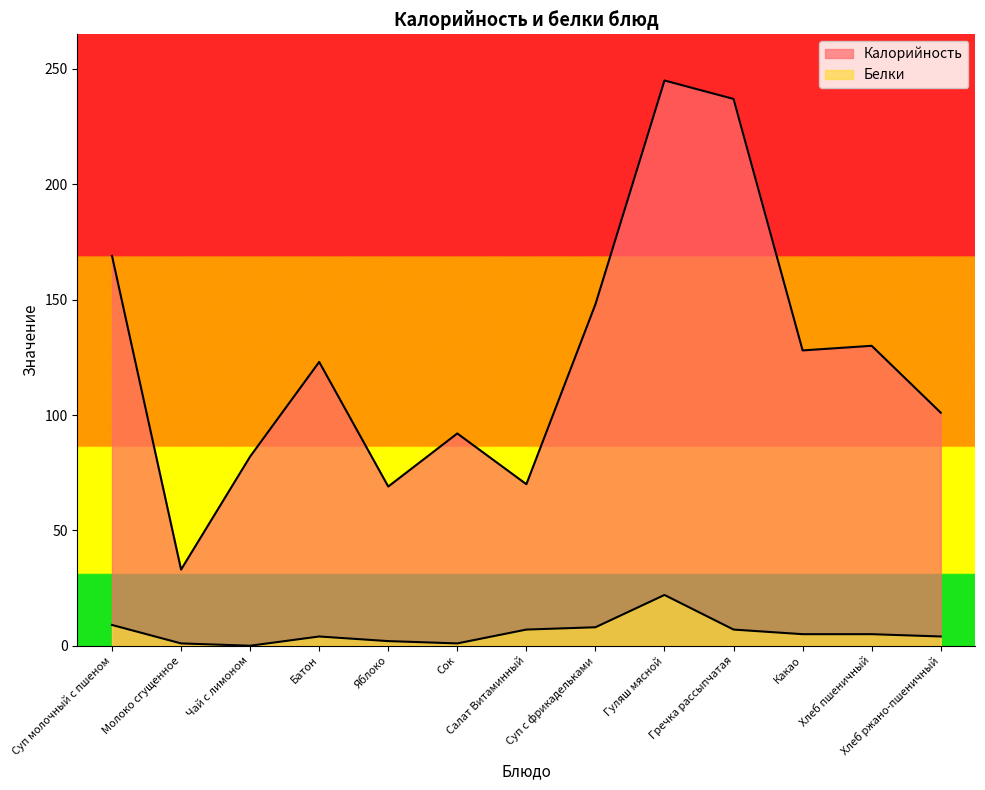

Between Хлеб ржано-пшеничный and Хлеб пшеничный, which is larger?

Хлеб пшеничный